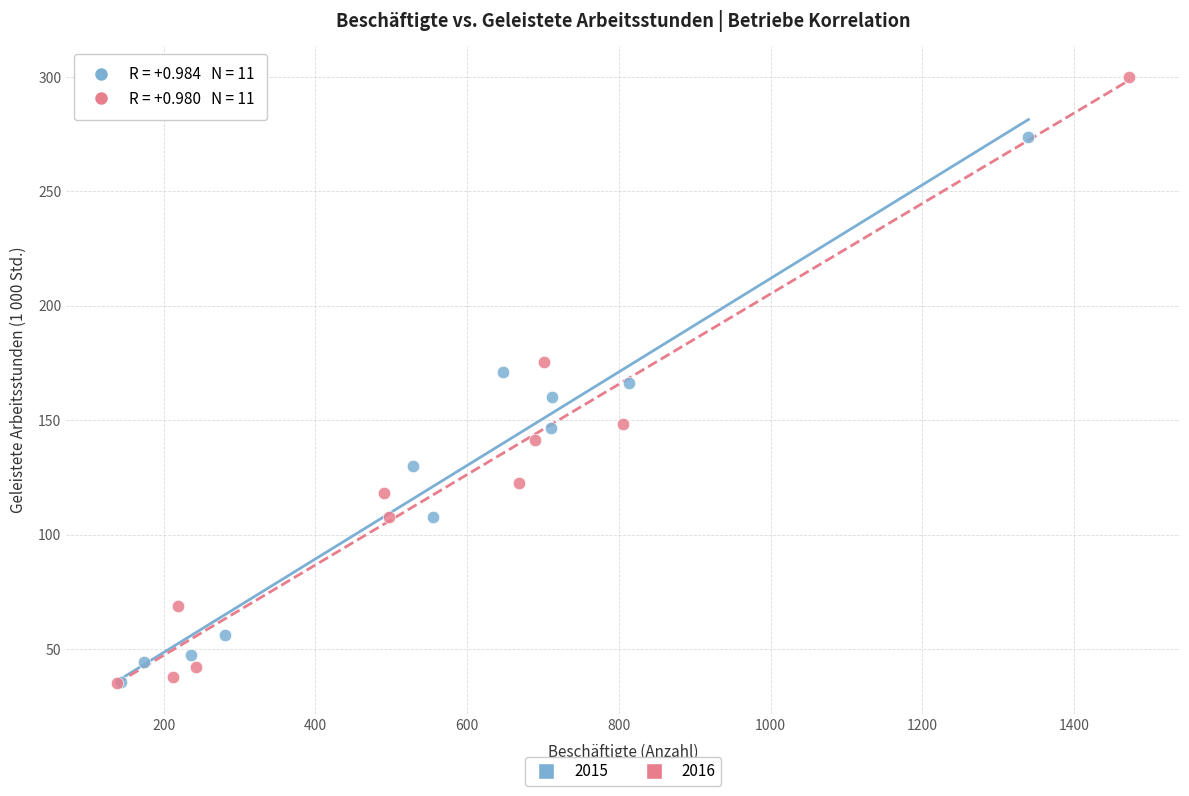

Which series contains the highest Y value?

2016